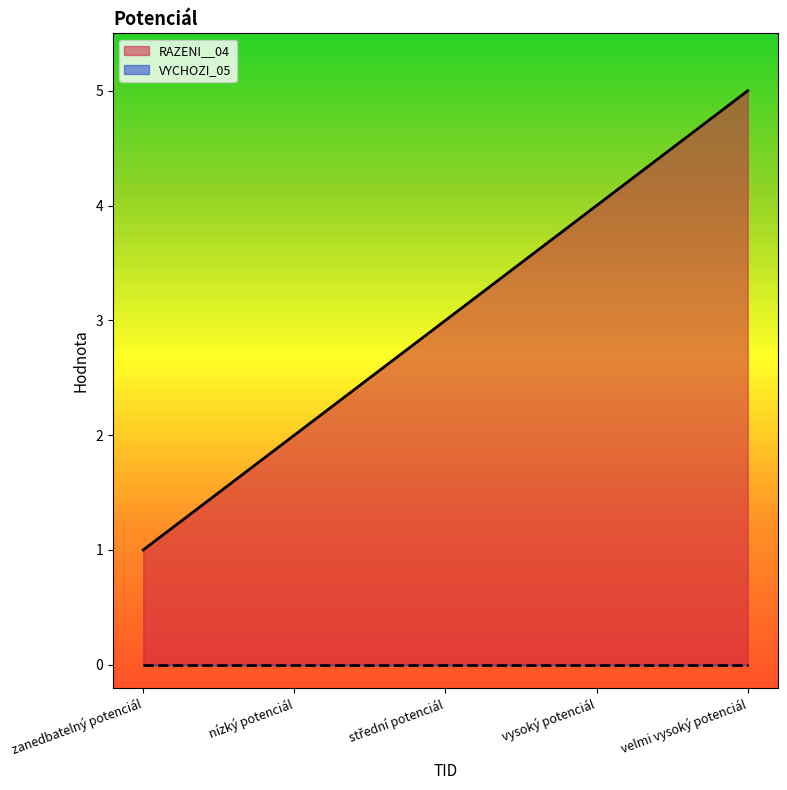

Which series changed the most between zanedbatelný potenciál and vysoký potenciál?

RAZENI__04